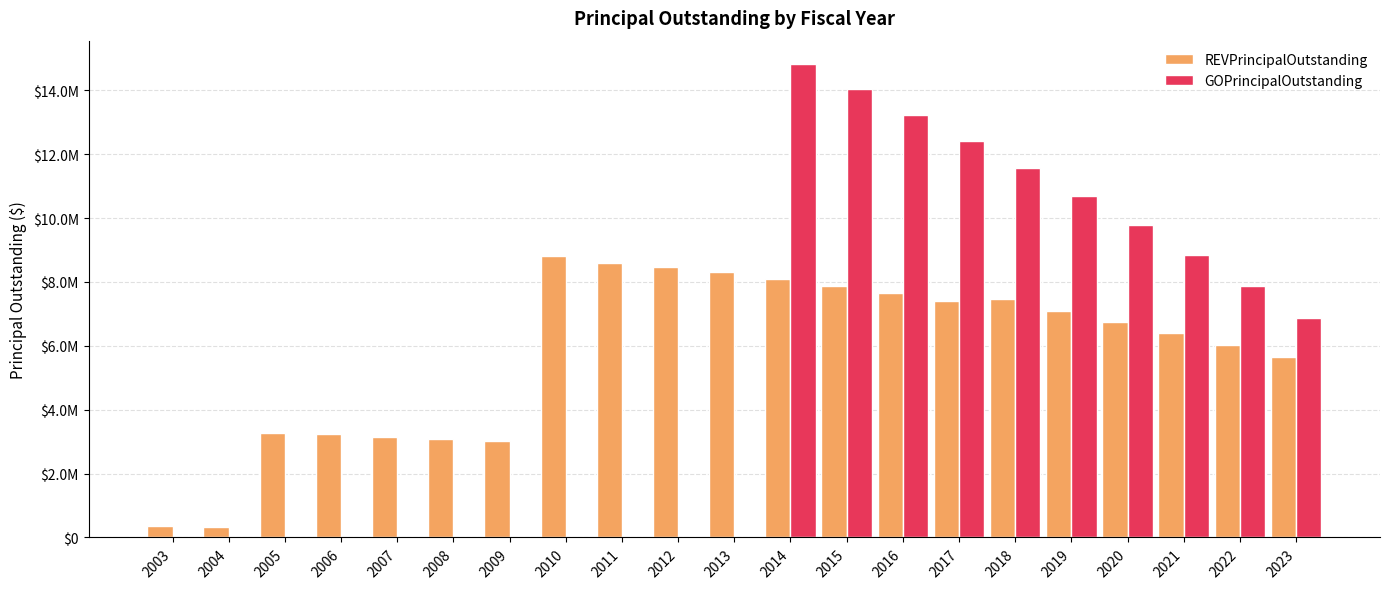

Which category has the lowest value in the REVPrincipalOutstanding series?

2004